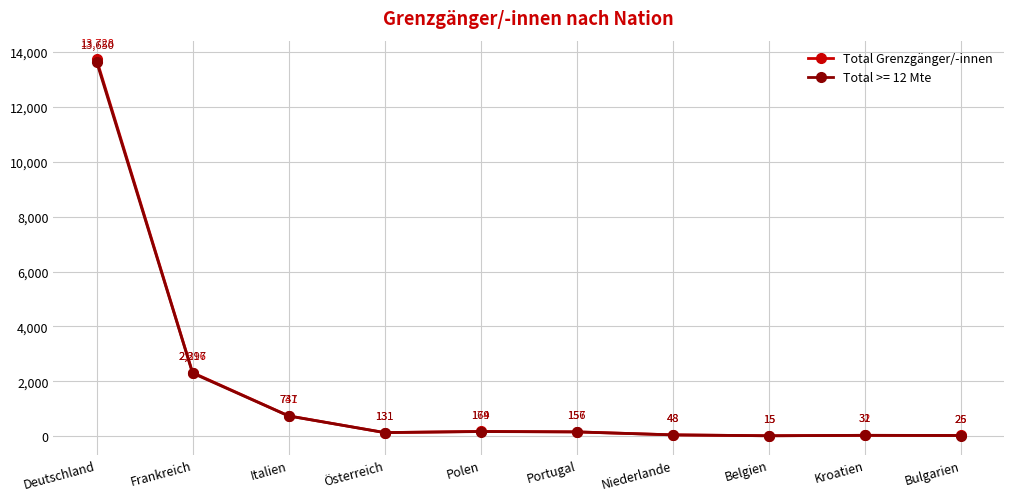

At which category does Total Grenzgänger/-innen reach its first local valley?

Österreich